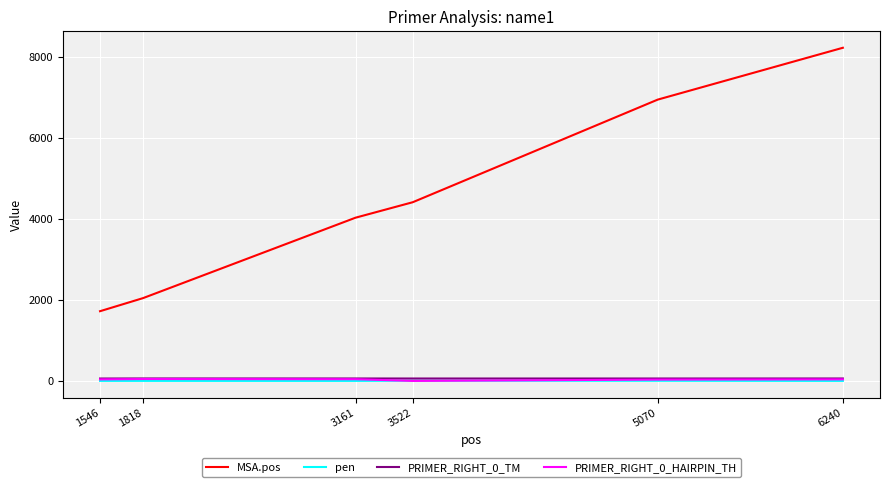

What is the total value across all series at 3522?

4474.0